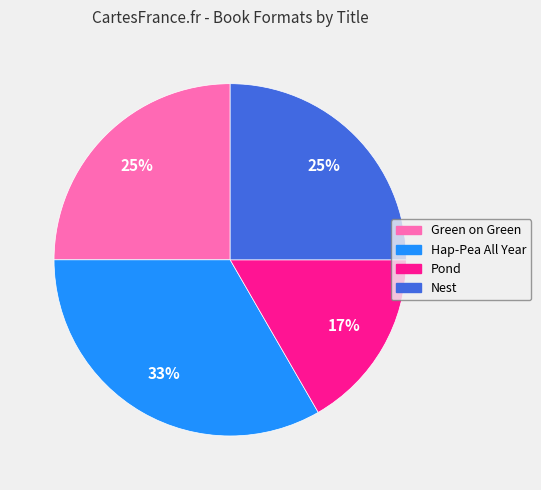

To the nearest percent, what percentage of the pie is Pond?

17%